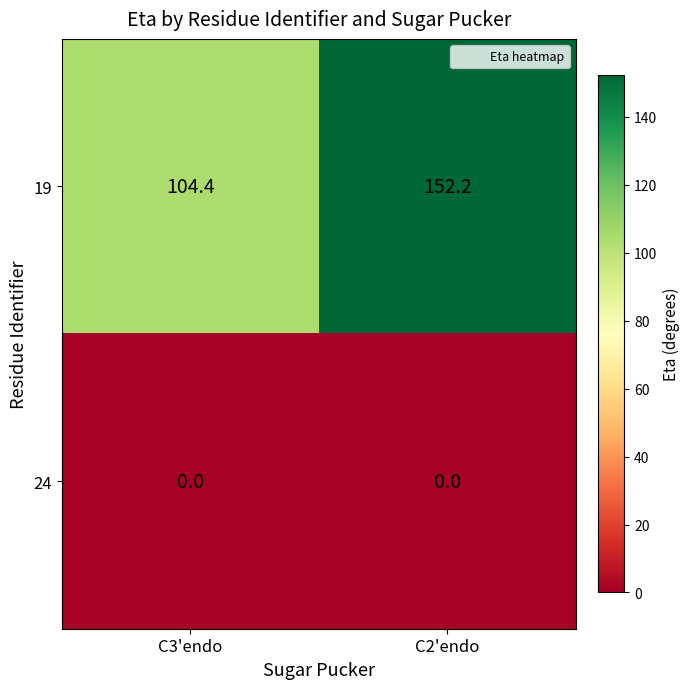

At how many categories does at least one series exceed 34?

2